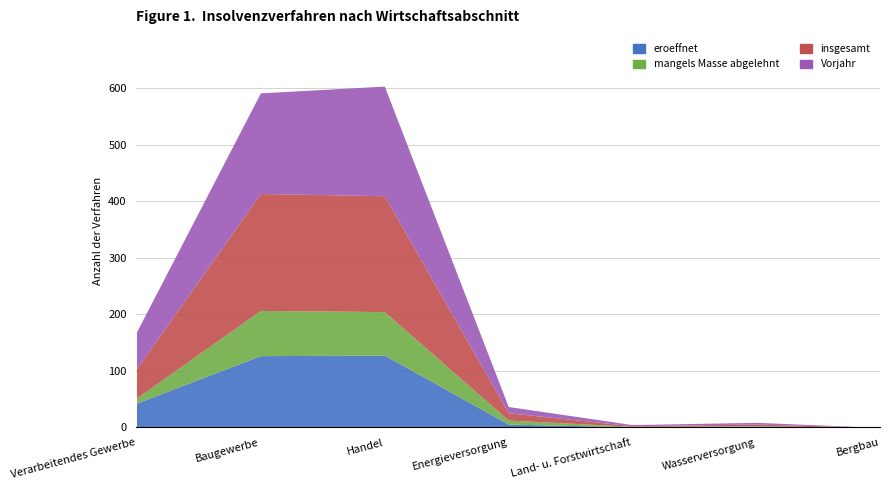

At which category is the sum across all series the highest?

Handel